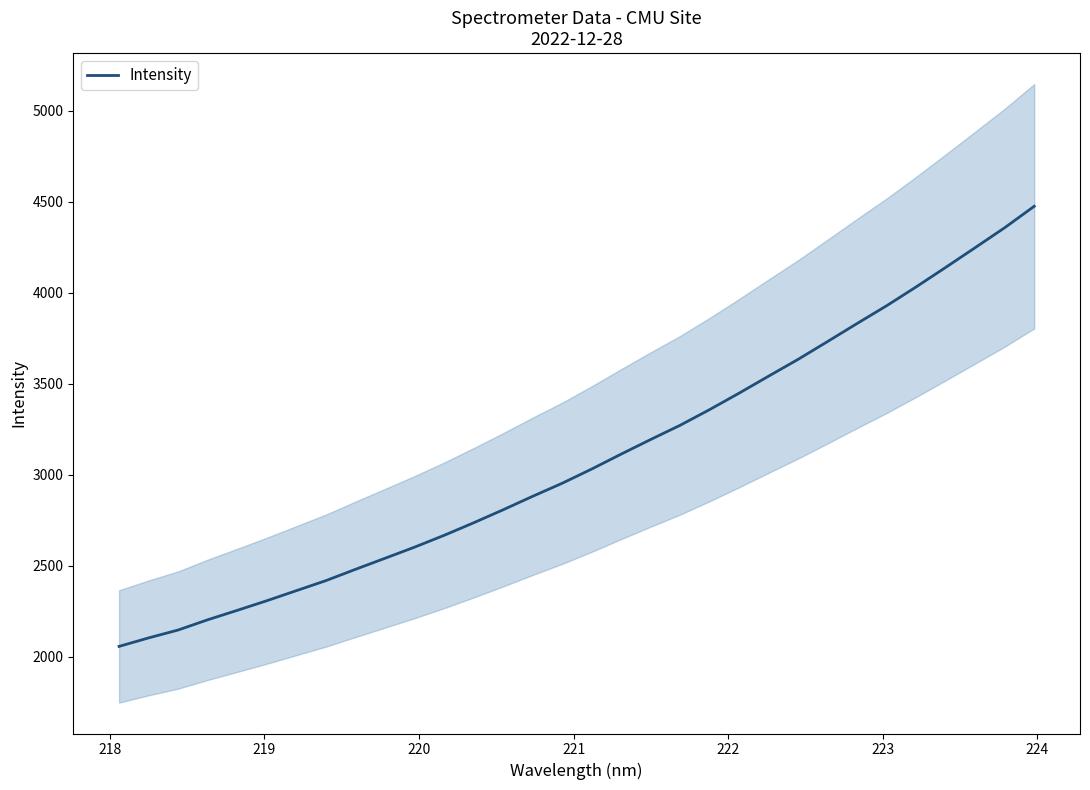

True or false: the data has more than 0 interior local peaks.

False